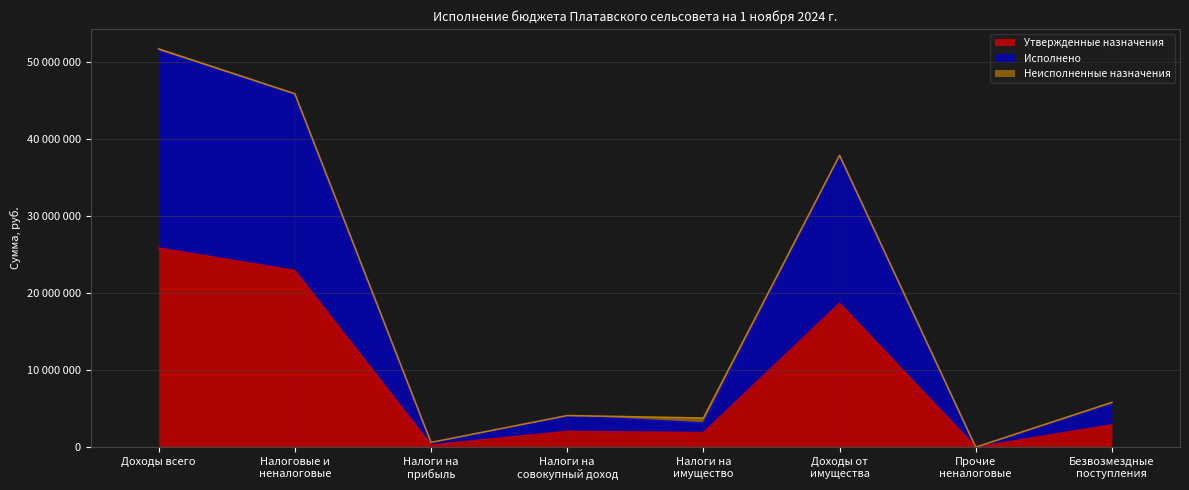

What is the label of the 3rd point from the right?

Доходы от
имущества